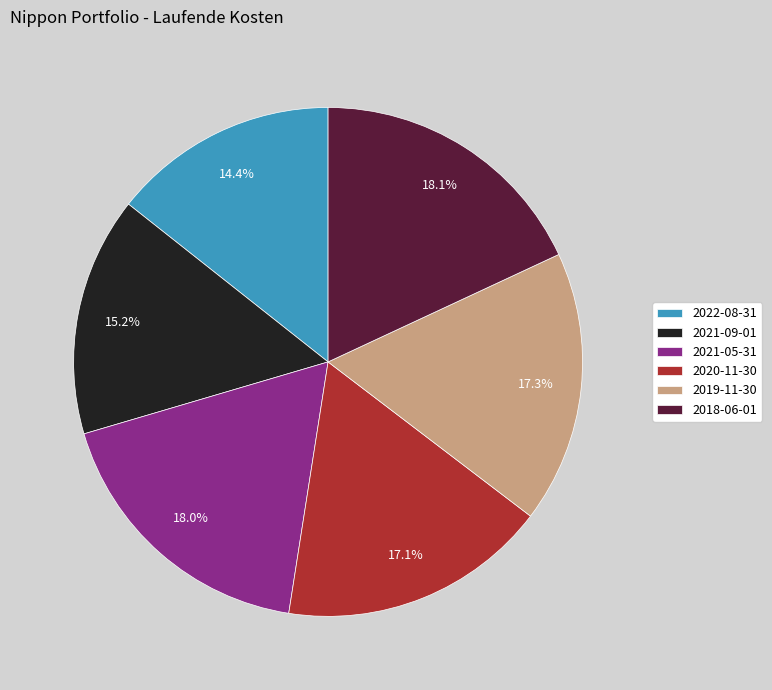

Is there a majority slice in this chart?

No